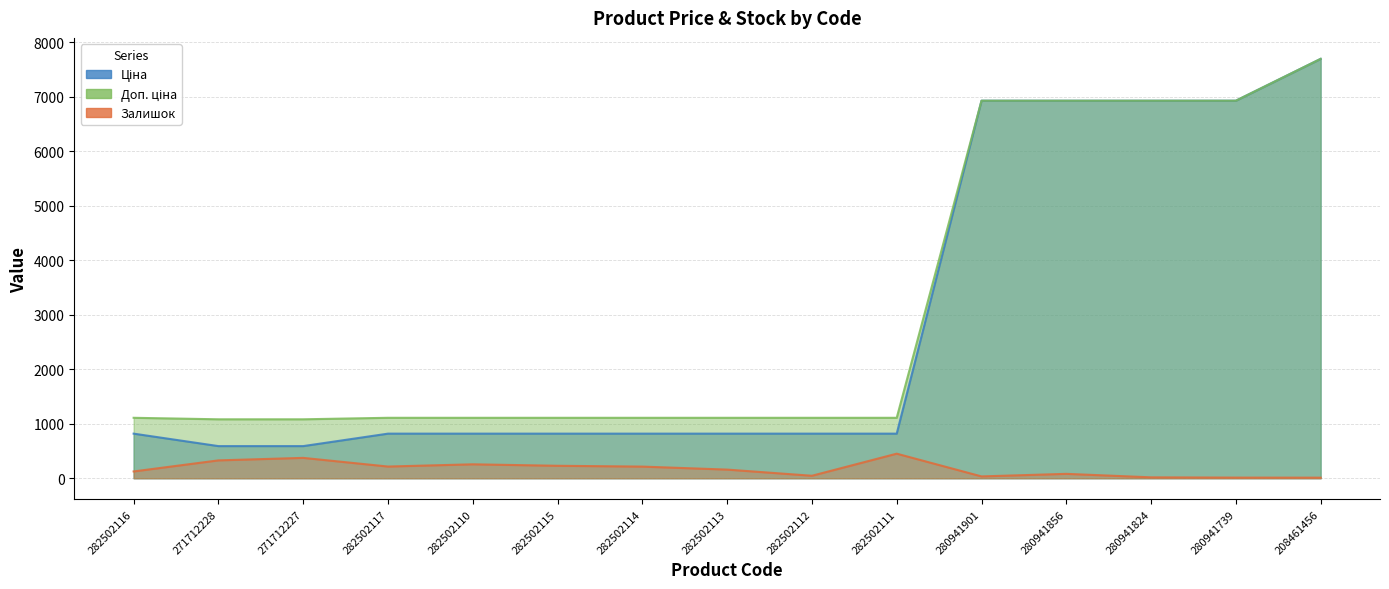

True or false: Ціна and Доп. ціна cross at least once.

False